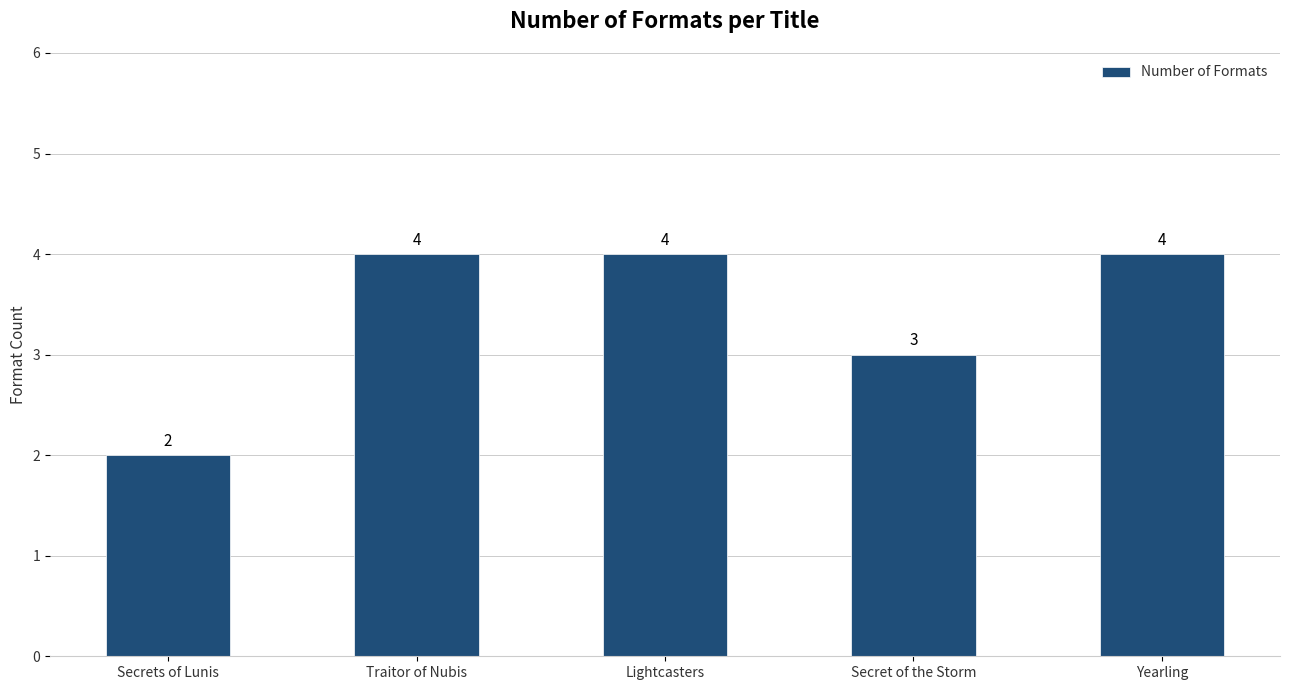

Which category has the lowest value across all series?

Secrets of Lunis